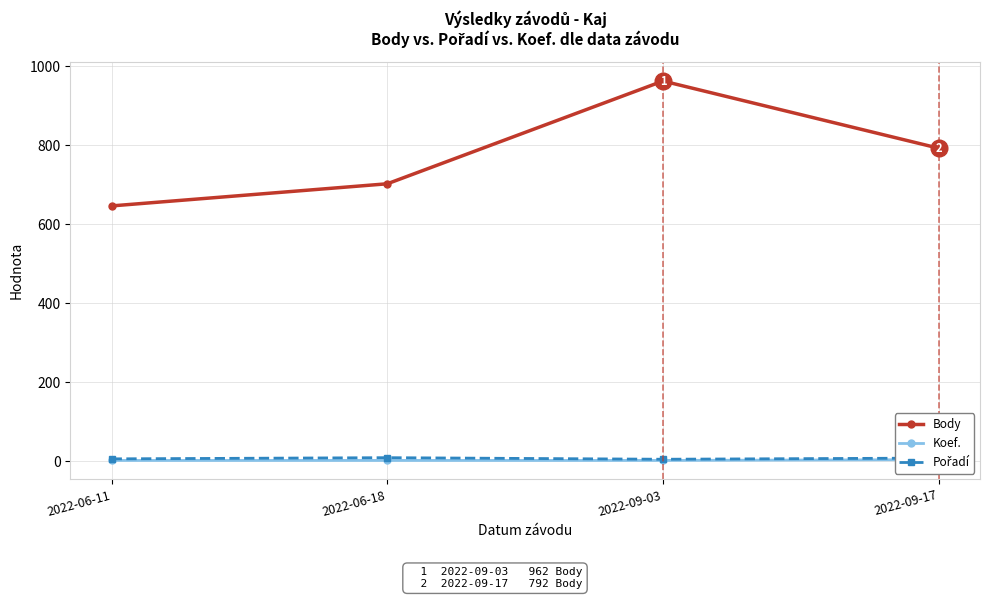

What is the sum of the Body values at 2022-06-18 and 2022-09-03?

1664